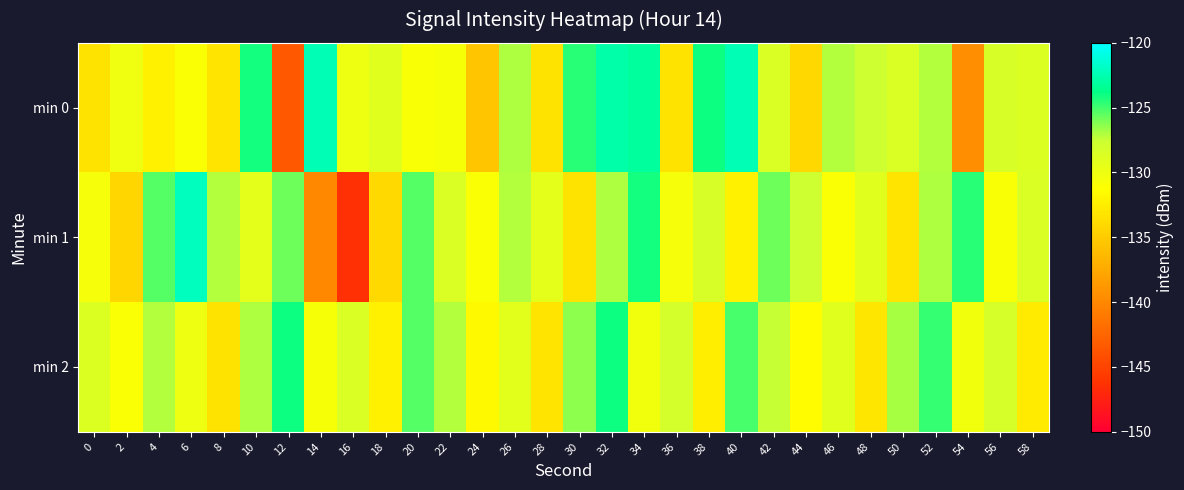

Which category has the highest value across all series?

6